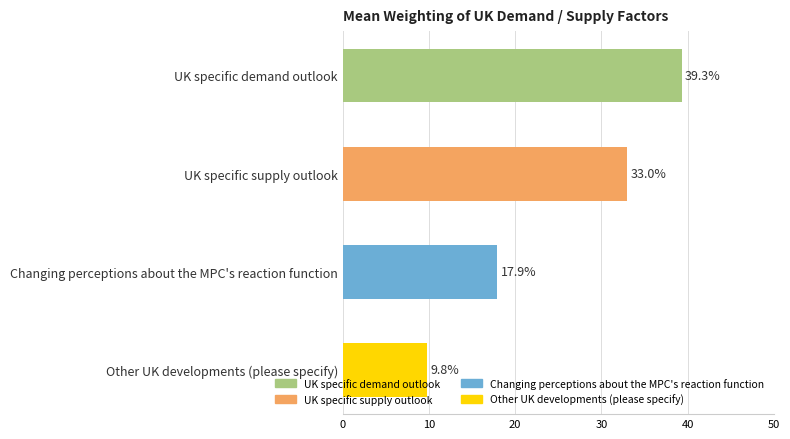

What is the maximum value shown in the chart?

39.3